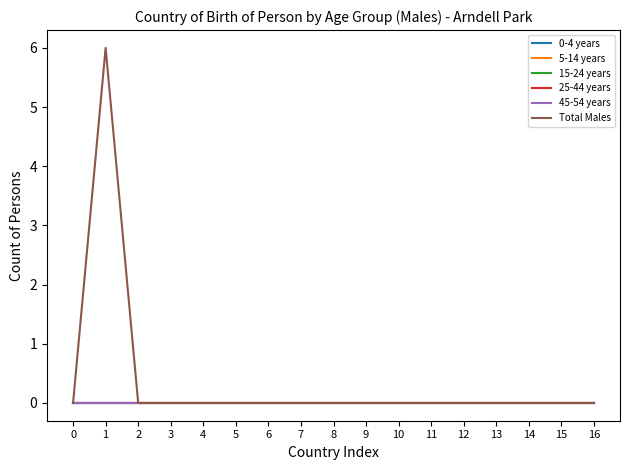

At how many categories does at least one series exceed 3?

1